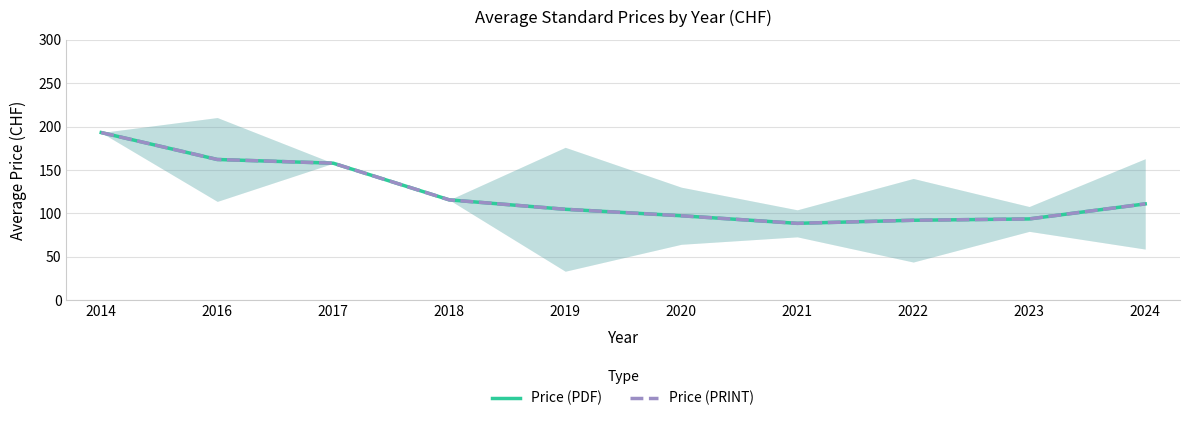

How many values in the Price (PDF) series are below 110?

5